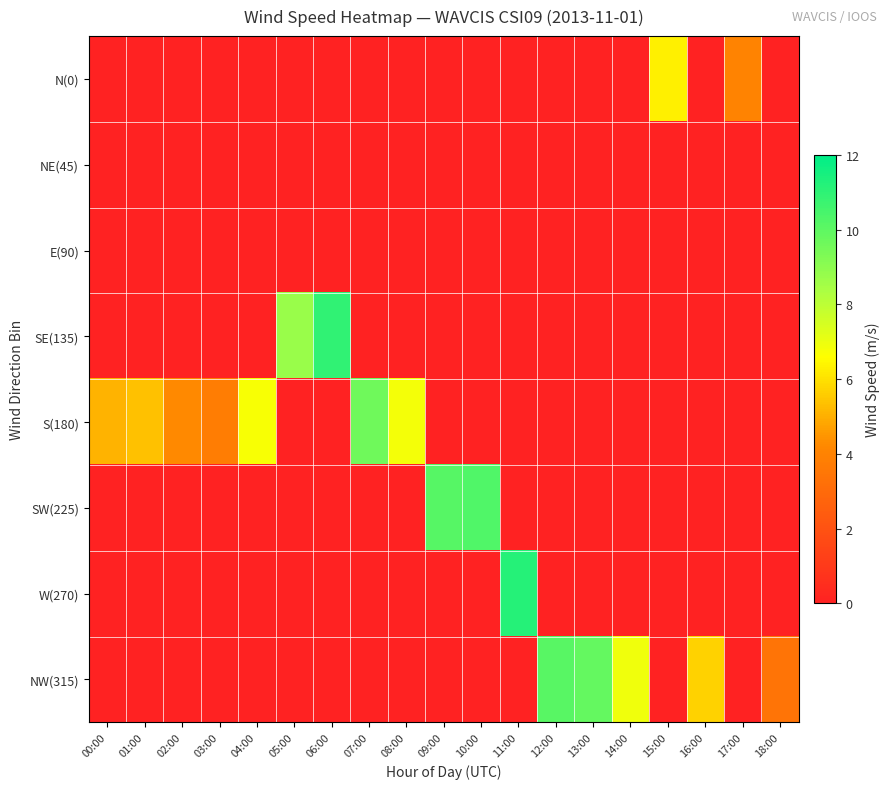

Reading left to right, transcribe all the data shown in this chart.

N(0): 00:00=0.0	01:00=0.0	02:00=0.0	03:00=0.0	04:00=0.0	05:00=0.0	06:00=0.0	07:00=0.0	08:00=0.0	09:00=0.0	10:00=0.0	11:00=0.0	12:00=0.0	13:00=0.0	14:00=0.0	15:00=6.3	16:00=0.0	17:00=4.0	18:00=0.0
NE(45): 00:00=0.0	01:00=0.0	02:00=0.0	03:00=0.0	04:00=0.0	05:00=0.0	06:00=0.0	07:00=0.0	08:00=0.0	09:00=0.0	10:00=0.0	11:00=0.0	12:00=0.0	13:00=0.0	14:00=0.0	15:00=0.0	16:00=0.0	17:00=0.0	18:00=0.0
E(90): 00:00=0.0	01:00=0.0	02:00=0.0	03:00=0.0	04:00=0.0	05:00=0.0	06:00=0.0	07:00=0.0	08:00=0.0	09:00=0.0	10:00=0.0	11:00=0.0	12:00=0.0	13:00=0.0	14:00=0.0	15:00=0.0	16:00=0.0	17:00=0.0	18:00=0.0
SE(135): 00:00=0.0	01:00=0.0	02:00=0.0	03:00=0.0	04:00=0.0	05:00=8.7	06:00=10.9	07:00=0.0	08:00=0.0	09:00=0.0	10:00=0.0	11:00=0.0	12:00=0.0	13:00=0.0	14:00=0.0	15:00=0.0	16:00=0.0	17:00=0.0	18:00=0.0
S(180): 00:00=5.1	01:00=5.4	02:00=4.2	03:00=3.8	04:00=6.7	05:00=0.0	06:00=0.0	07:00=9.6	08:00=6.8	09:00=0.0	10:00=0.0	11:00=0.0	12:00=0.0	13:00=0.0	14:00=0.0	15:00=0.0	16:00=0.0	17:00=0.0	18:00=0.0
SW(225): 00:00=0.0	01:00=0.0	02:00=0.0	03:00=0.0	04:00=0.0	05:00=0.0	06:00=0.0	07:00=0.0	08:00=0.0	09:00=10.1	10:00=10.3	11:00=0.0	12:00=0.0	13:00=0.0	14:00=0.0	15:00=0.0	16:00=0.0	17:00=0.0	18:00=0.0
W(270): 00:00=0.0	01:00=0.0	02:00=0.0	03:00=0.0	04:00=0.0	05:00=0.0	06:00=0.0	07:00=0.0	08:00=0.0	09:00=0.0	10:00=0.0	11:00=11.2	12:00=0.0	13:00=0.0	14:00=0.0	15:00=0.0	16:00=0.0	17:00=0.0	18:00=0.0
NW(315): 00:00=0.0	01:00=0.0	02:00=0.0	03:00=0.0	04:00=0.0	05:00=0.0	06:00=0.0	07:00=0.0	08:00=0.0	09:00=0.0	10:00=0.0	11:00=0.0	12:00=10.1	13:00=9.9	14:00=6.9	15:00=0.0	16:00=5.7	17:00=0.0	18:00=3.4